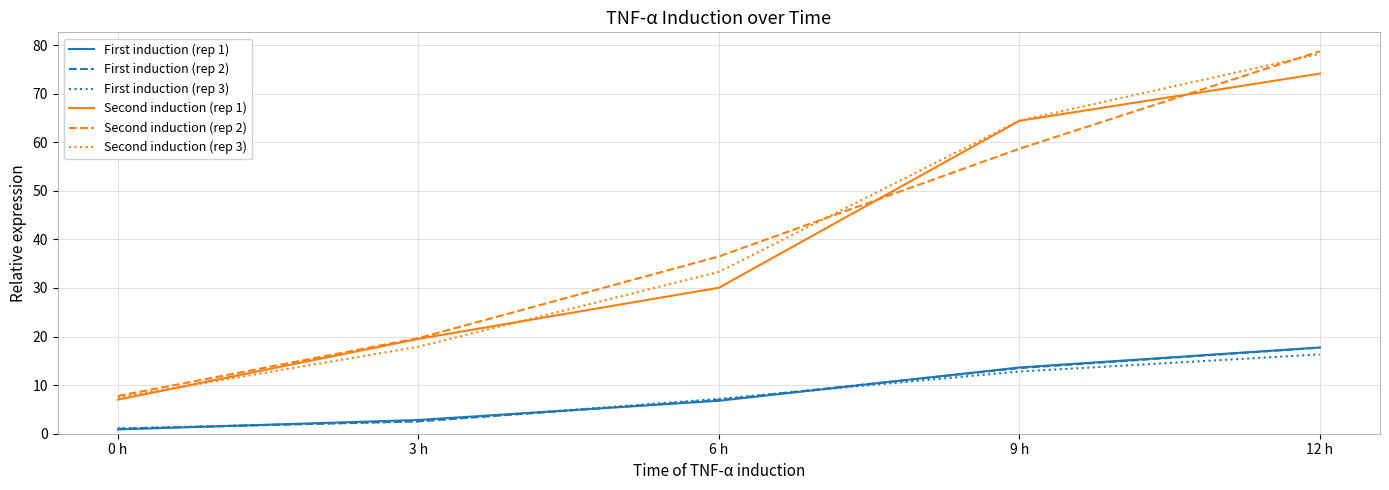

True or false: First induction (rep 3) has more than 2 interior local peaks.

False